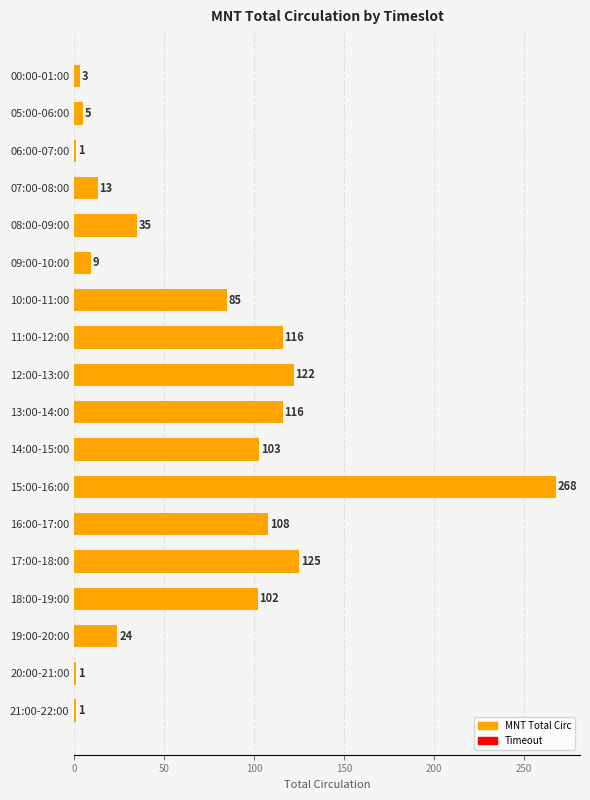

Reading top to bottom, extract all data points from this chart.

3	5	1	13	35	9	85	116	122	116	103	268	108	125	102	24	1	1